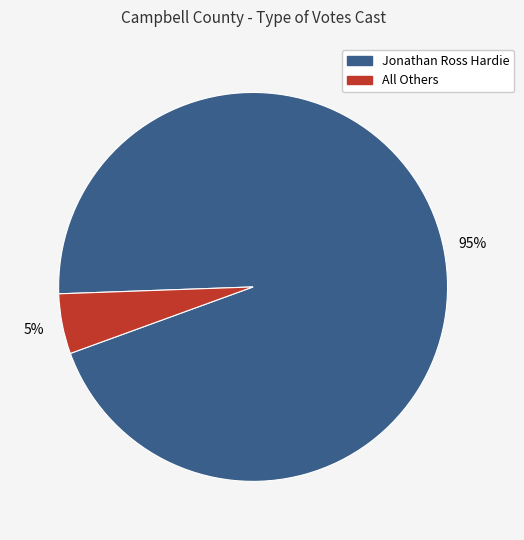

Is there a majority slice in this chart?

Yes